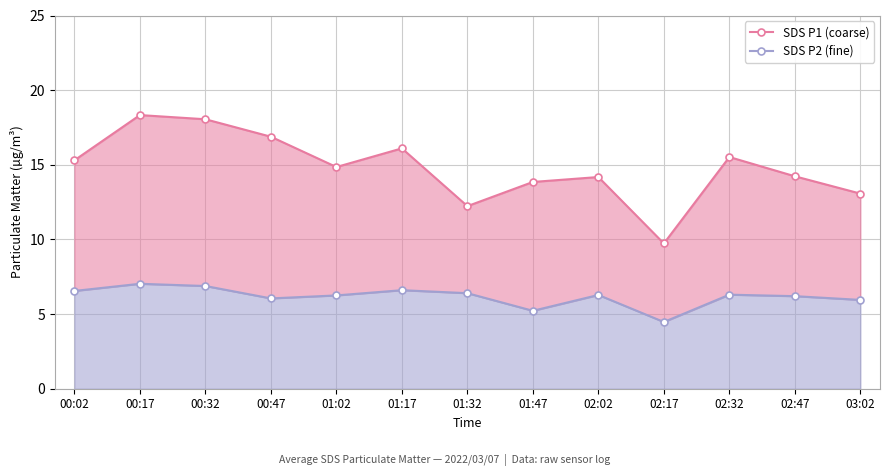

How many distinct data groups are displayed?

2